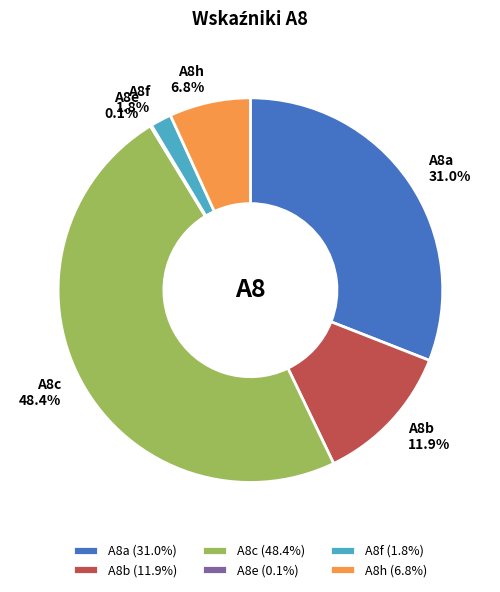

Does any single category account for the majority?

No